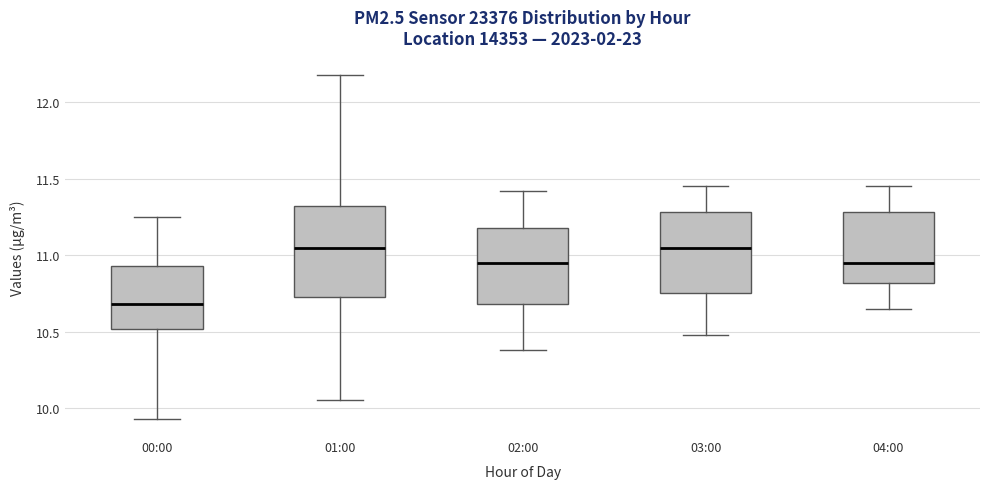

Reading left to right, read every box against the y-axis: the position of its median line, the range the box covers, and the ends of its whiskers. The values are not printed on the chart, so give them approximately, as read against the axis.

00:00: median 10.70, box 10.50 to 10.95, whiskers 9.95 to 11.25
01:00: median 11.05, box 10.75 to 11.30, whiskers 10.05 to 12.20
02:00: median 10.95, box 10.70 to 11.20, whiskers 10.40 to 11.40
03:00: median 11.05, box 10.75 to 11.30, whiskers 10.50 to 11.45
04:00: median 10.95, box 10.80 to 11.30, whiskers 10.65 to 11.45